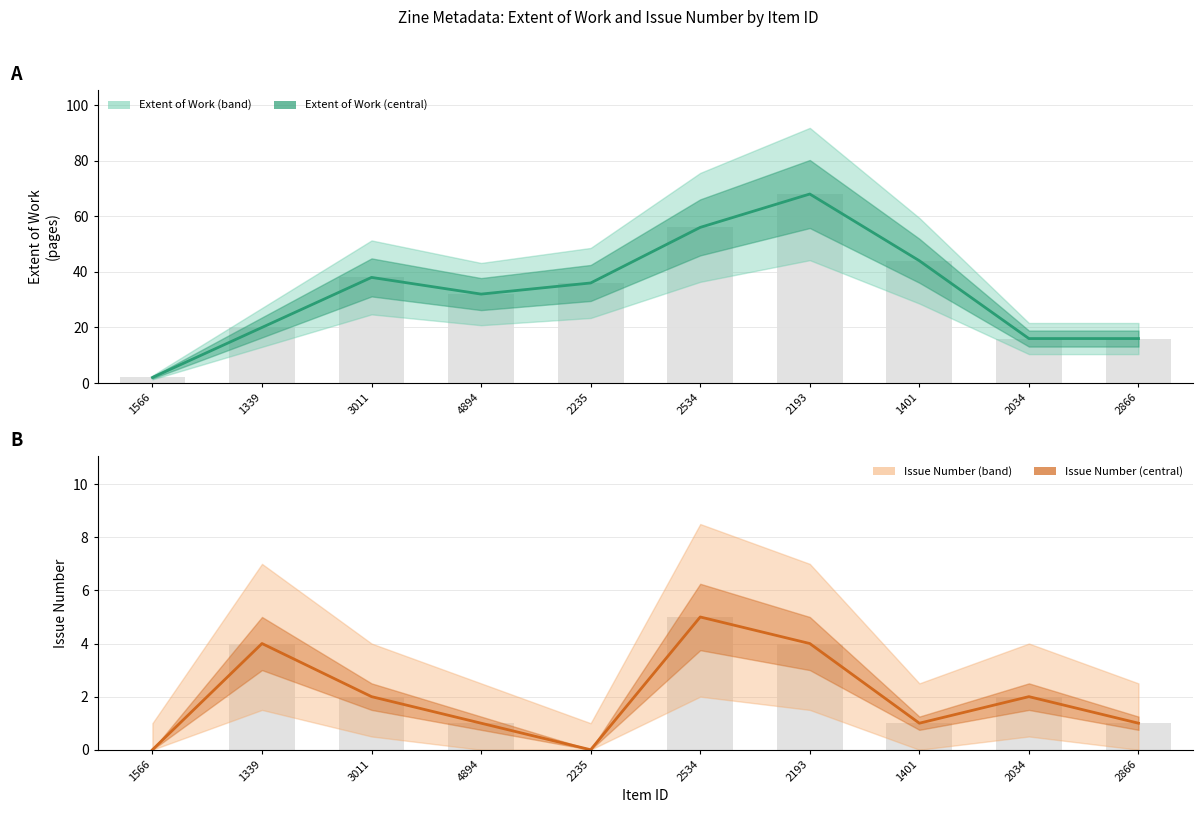

Reading left to right, extract all data points from this chart.

Extent of Work: 2	20	38	32	36	56	68	44	16	16
Issue: 0	4	2	1	0	5	4	1	2	1